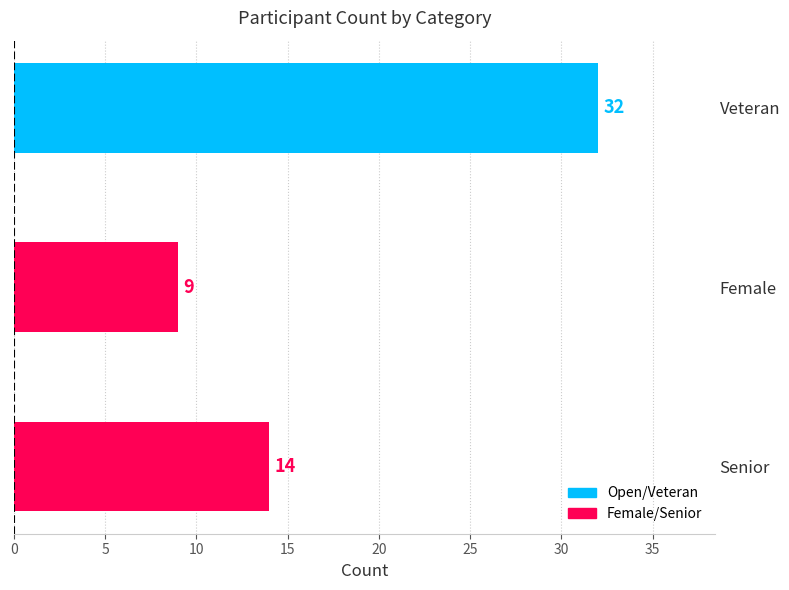

Is it true that the value at Senior is 22?

False